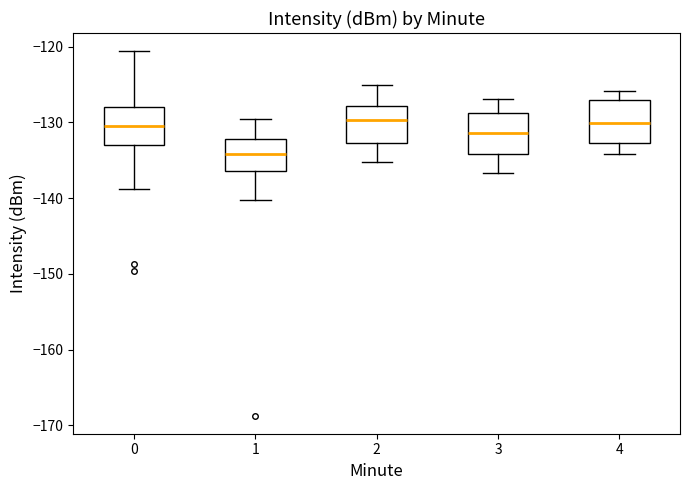

Where does the upper whisker of the box at x = 0 end on the y-axis? The values are not printed on the chart, so give them approximately, as read against the axis.

-121